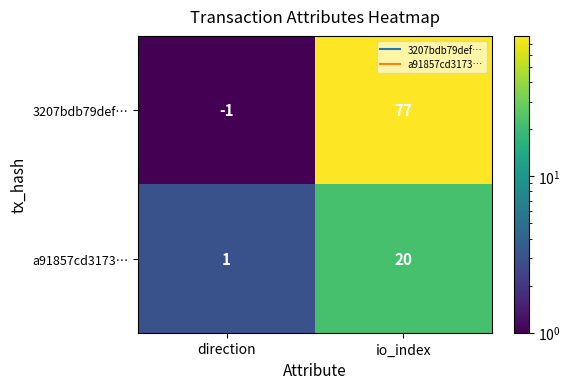

Which category has the lowest value across all series?

direction